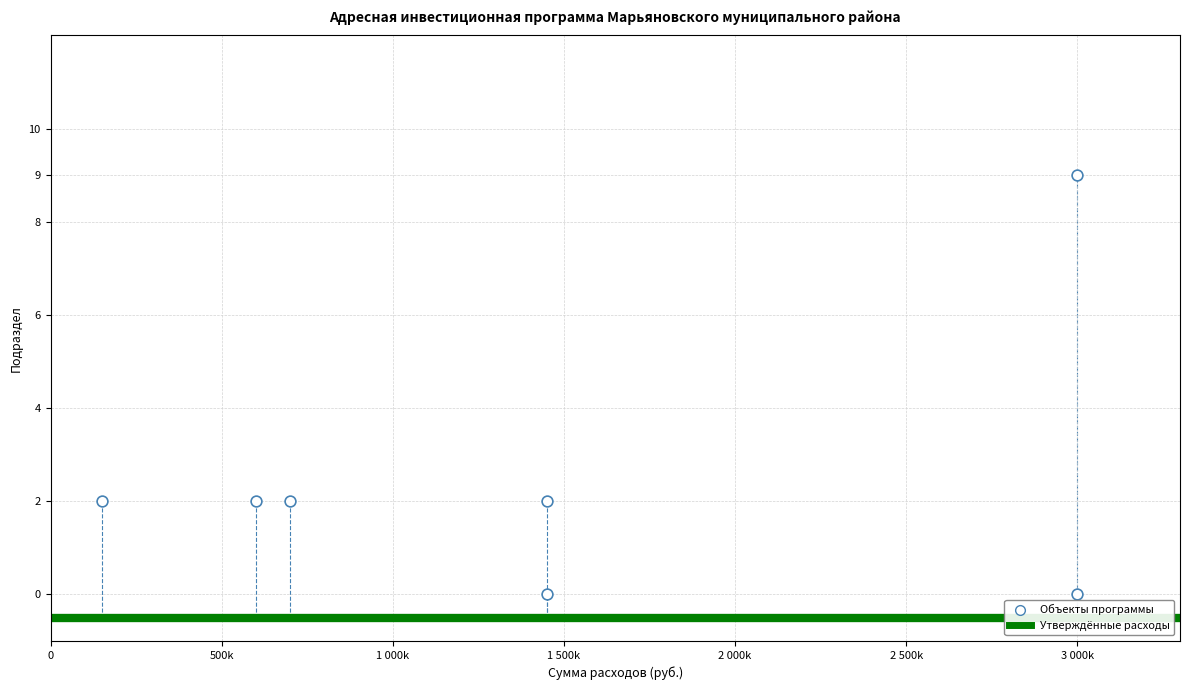

What is the average X value?

1478571